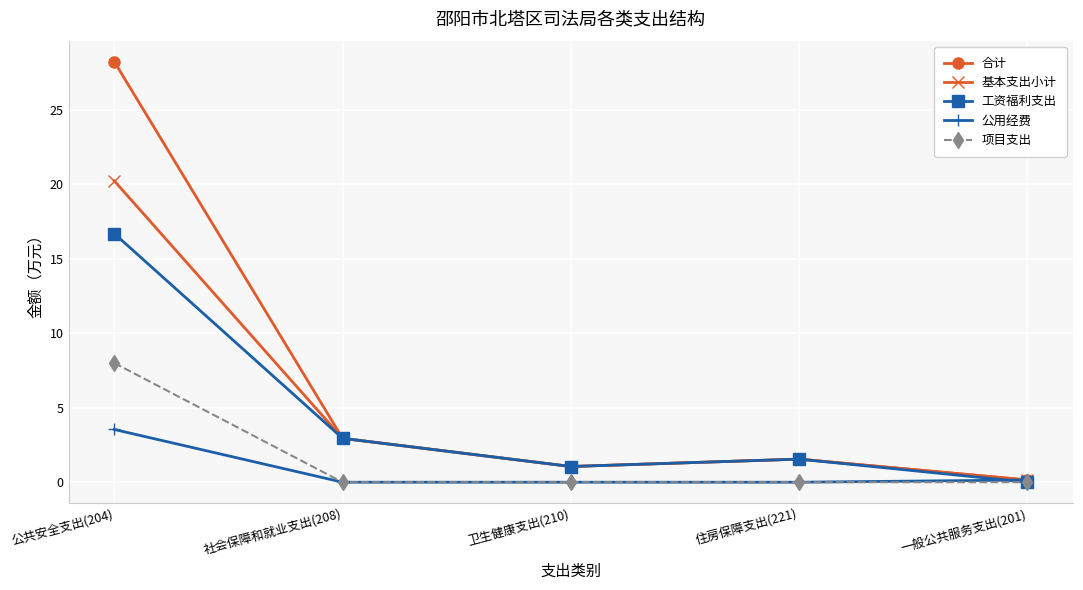

Rank the series at 公共安全支出(204) from highest to lowest value.

合计, 基本支出小计, 工资福利支出, 项目支出, 公用经费